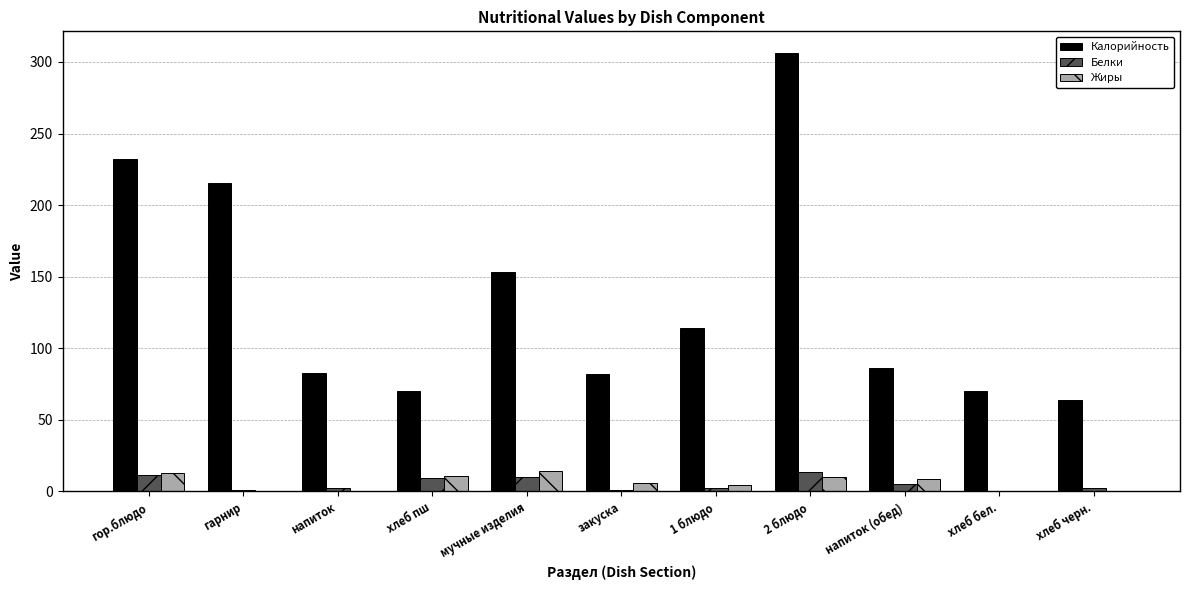

Which series changed the most between хлеб пш and 1 блюдо?

Калорийность